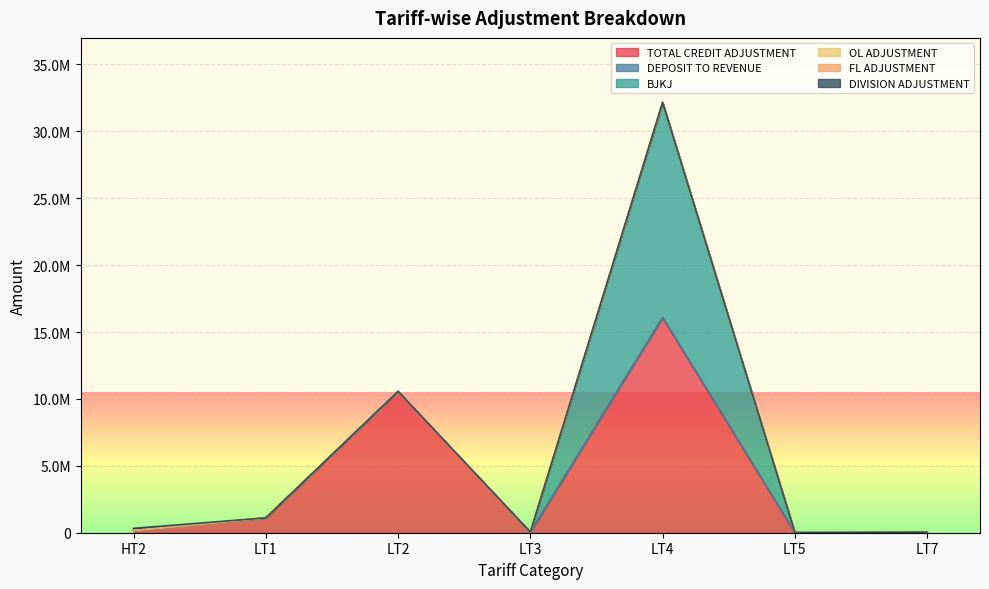

Is the value of BJKJ at LT1 greater than the value of FL ADJUSTMENT at LT7?

No